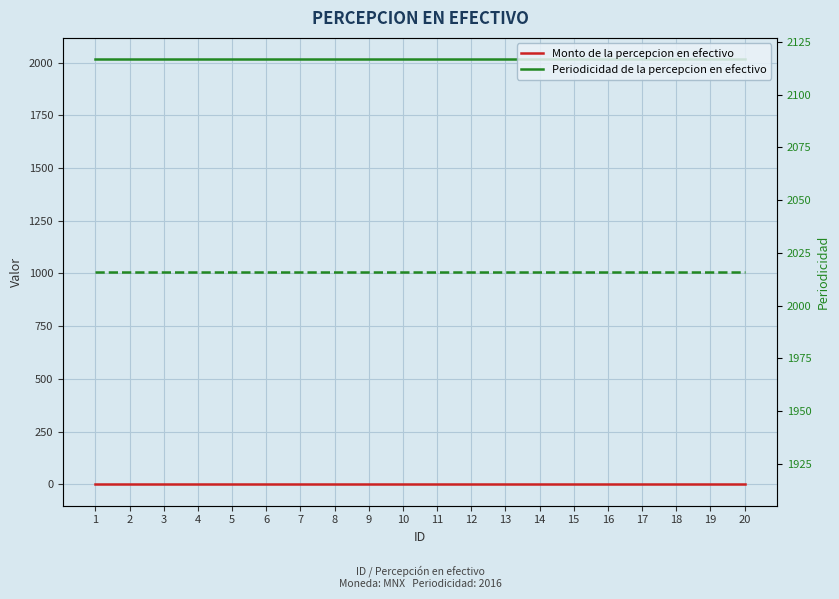

What are all the series names shown in the legend?

Monto de la percepcion en efectivo, Periodicidad de la percepcion en efectivo